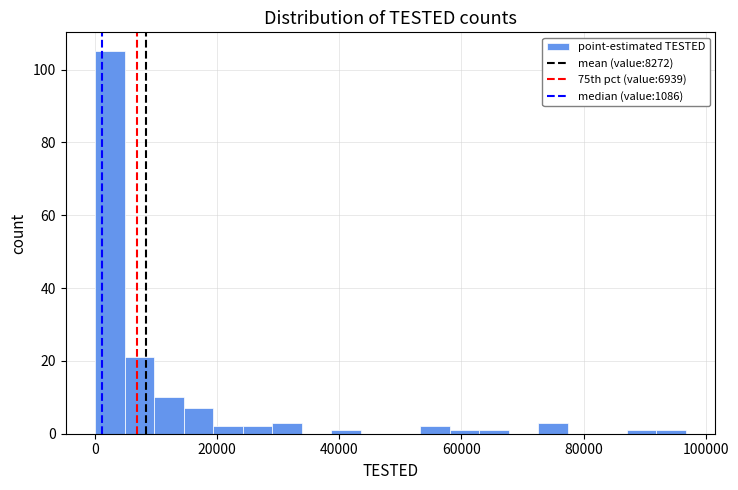

Around what value on the x-axis is the tallest bar? Give the approximate position of its centre, as read against the axis.

2000